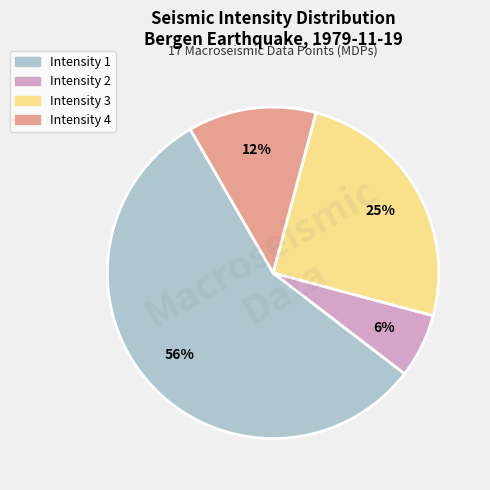

Which slice is the largest?

Intensity 1